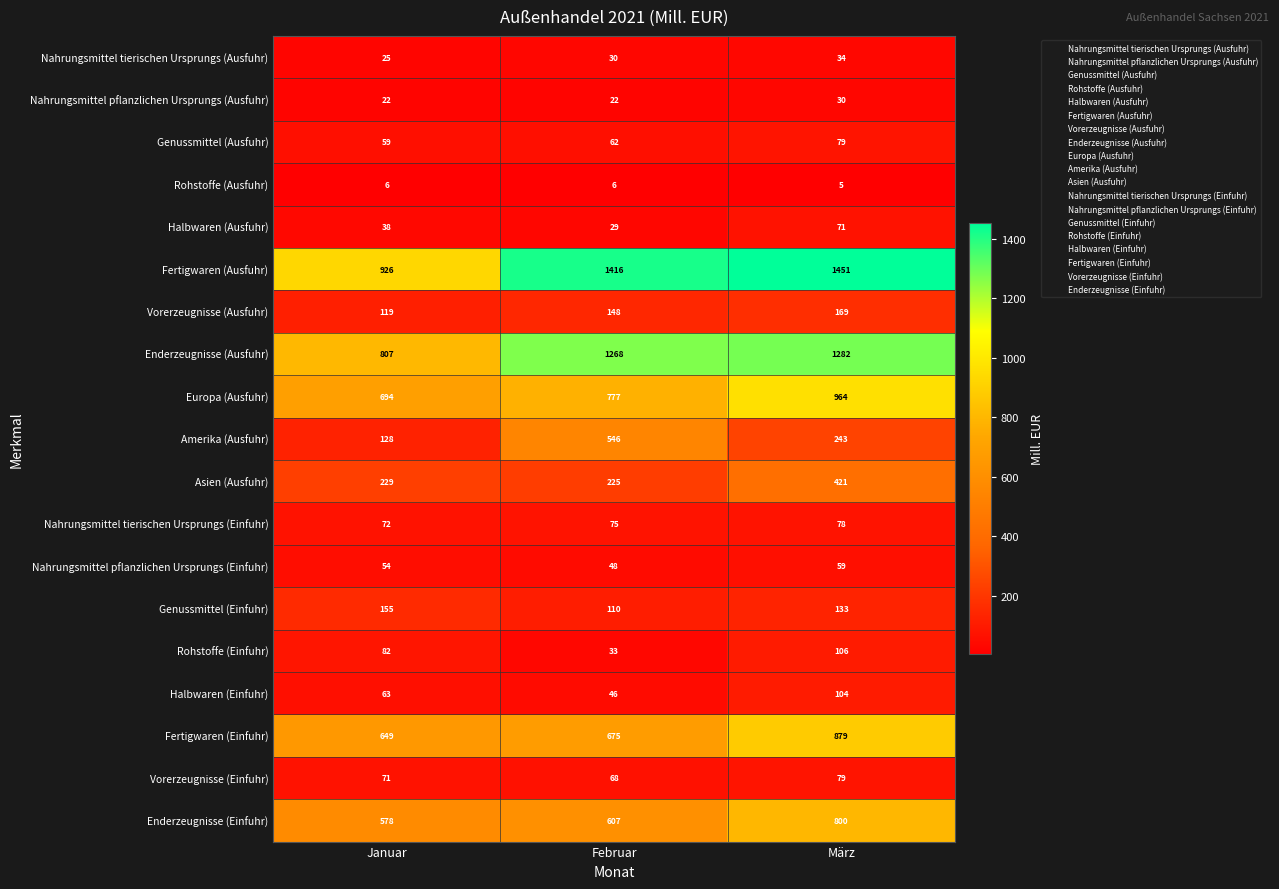

What is the difference between the maximum and minimum values in the Nahrungsmittel pflanzlichen Ursprungs (Einfuhr) series?

11